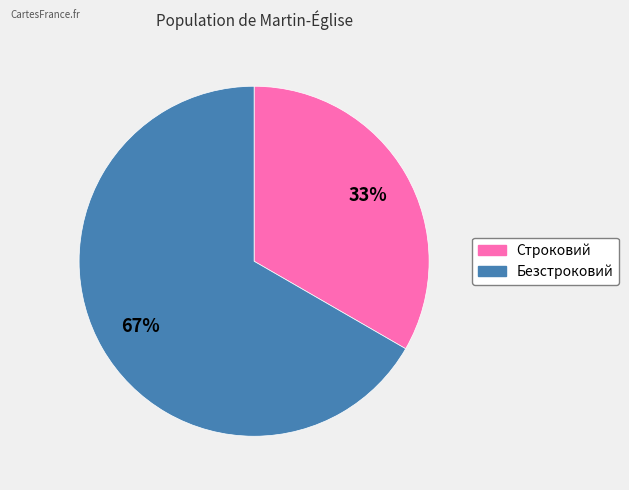

Combined, do Строковий and Безстроковий account for over 50%?

Yes